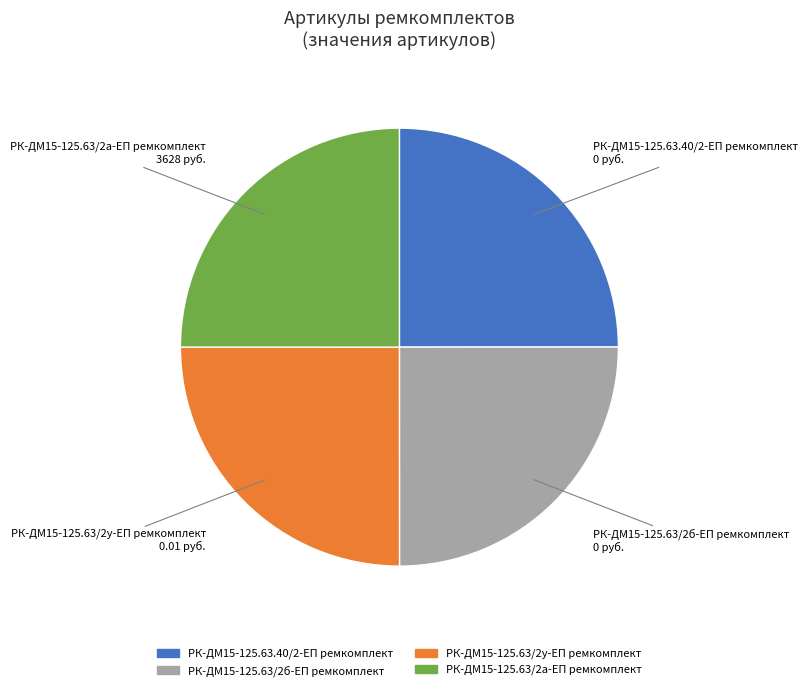

The РК-ДМ15-125.63/2а-ЕП ремкомплект slice represents 38% of the pie. True or false?

False